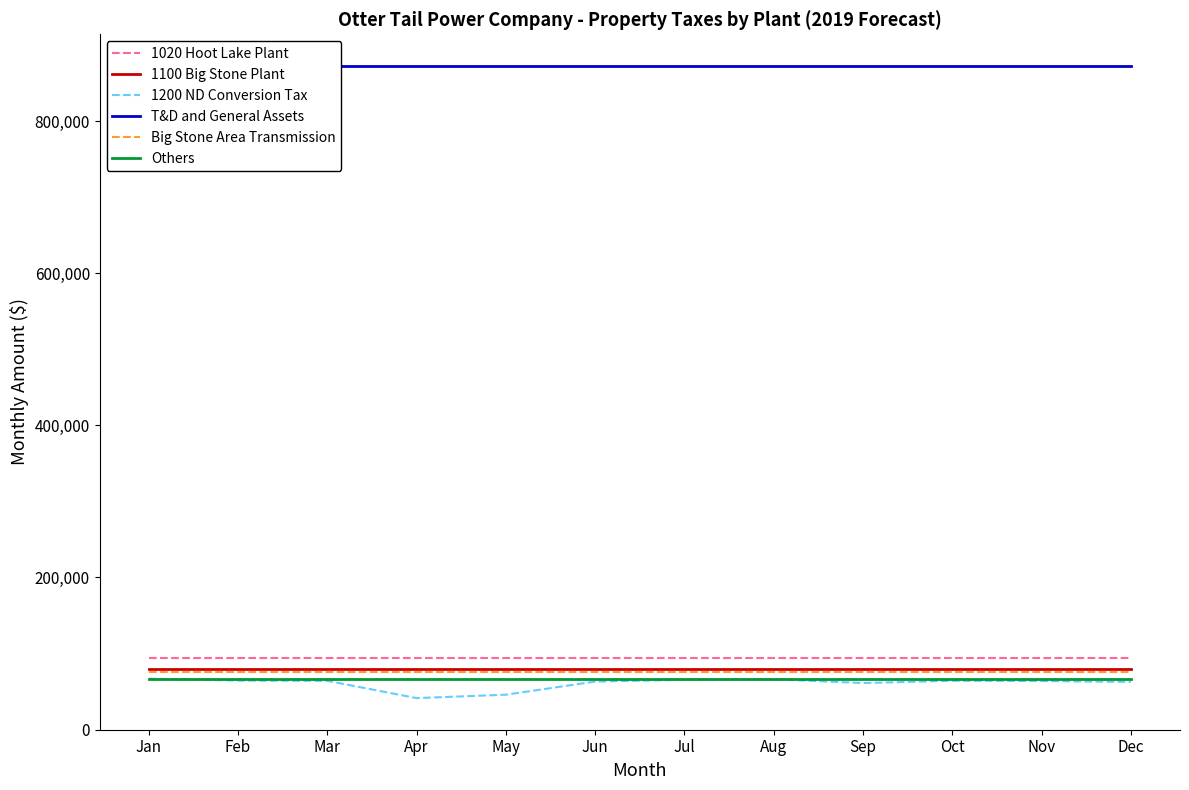

True or false: 1020 Hoot Lake Plant has more than 0 points higher than both neighbors.

False